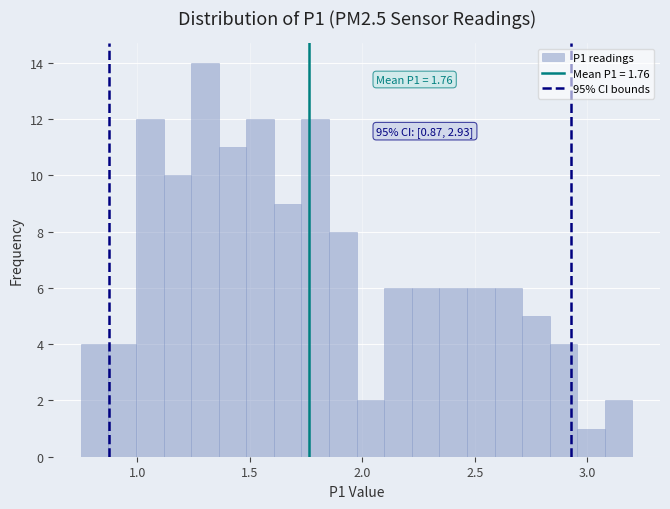

Around what value on the x-axis is the tallest bar? Give the approximate position of its centre, as read against the axis.

1.30